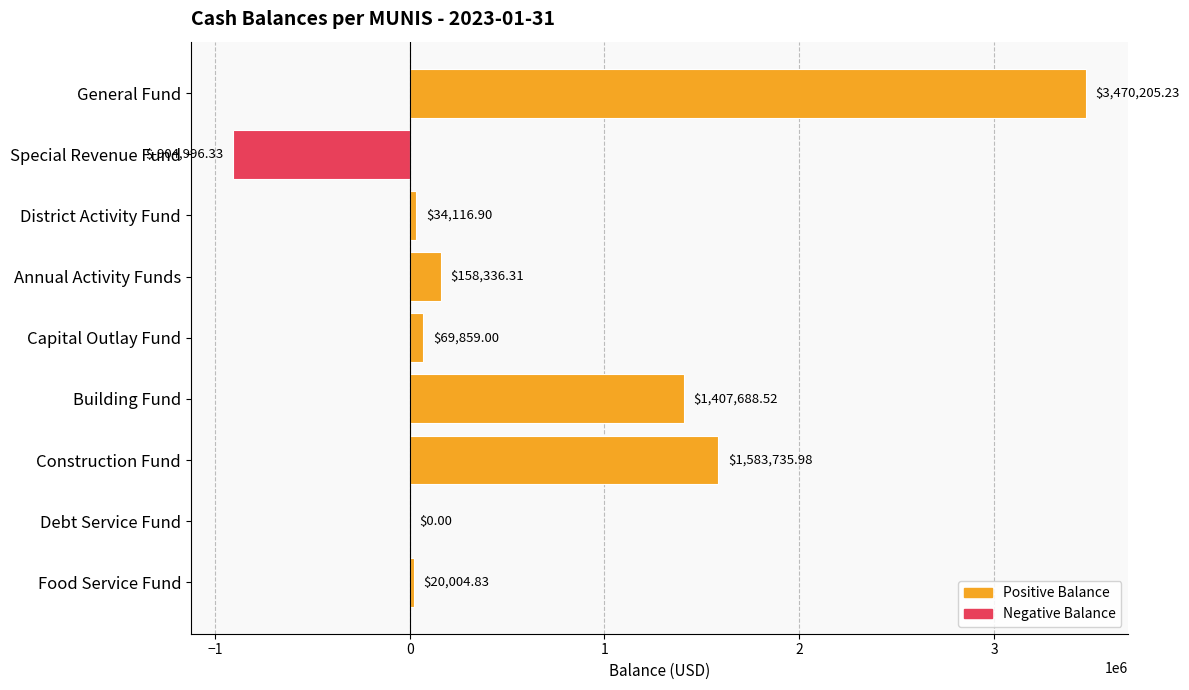

Which category has the highest value across all series?

General Fund